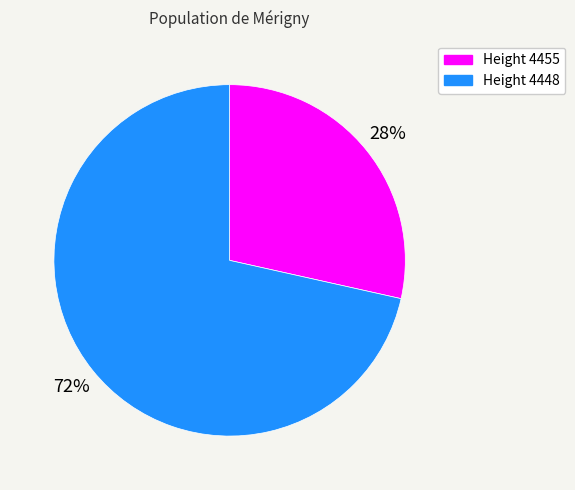

To the nearest percent, what is the average slice percentage?

50%